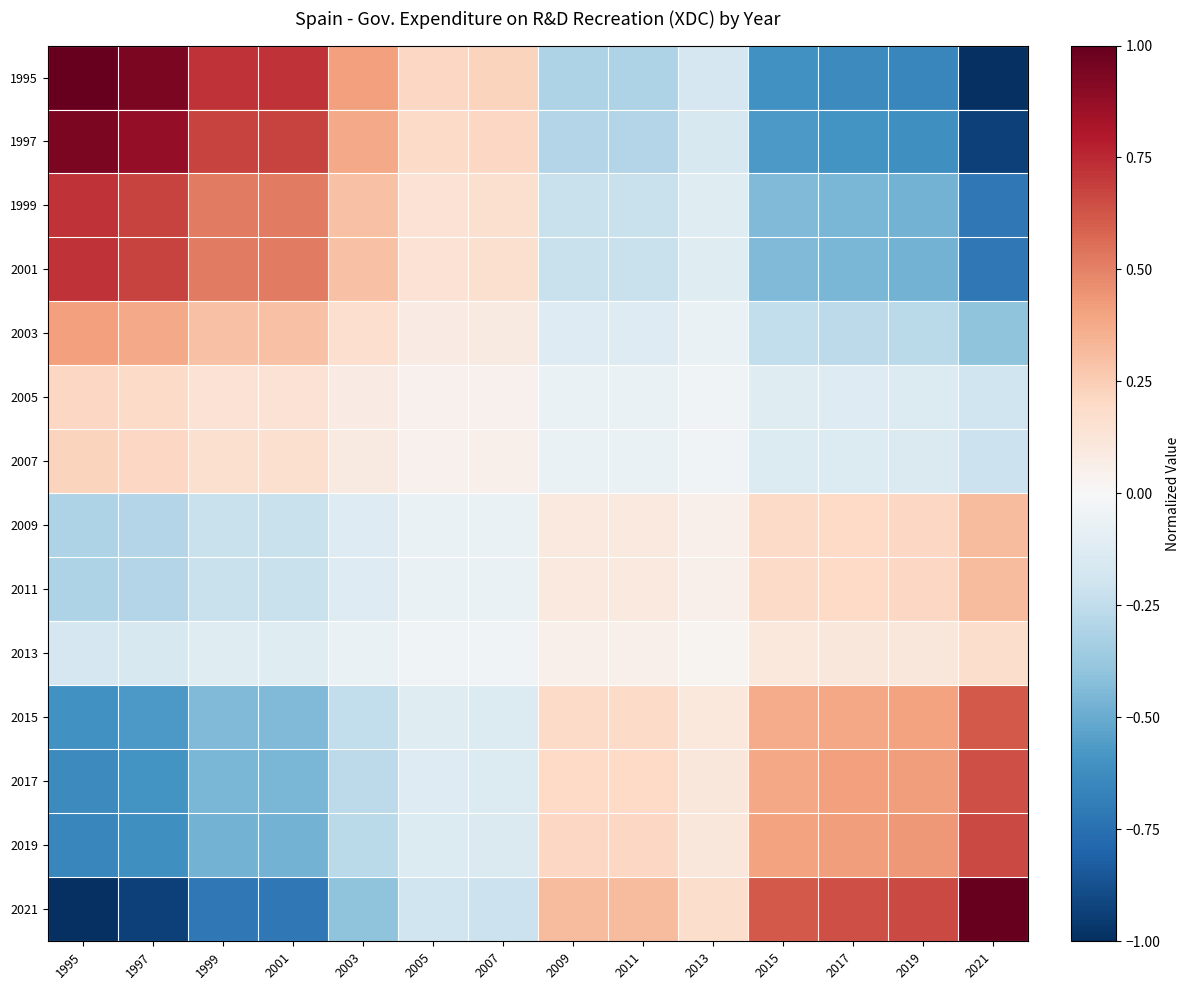

What is the maximum value shown in the chart?

1.0